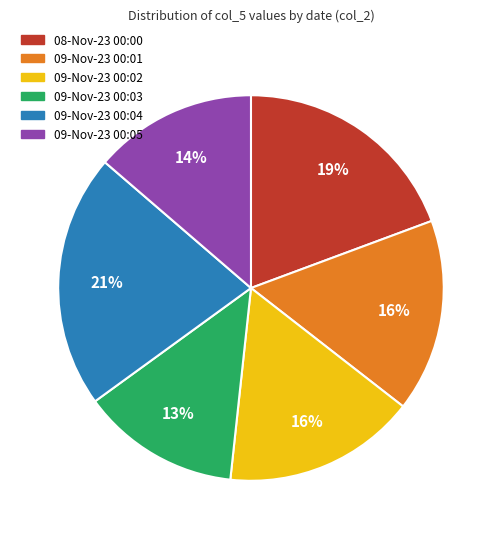

To the nearest percent, what is the difference between the largest and smallest slice percentages?

8%